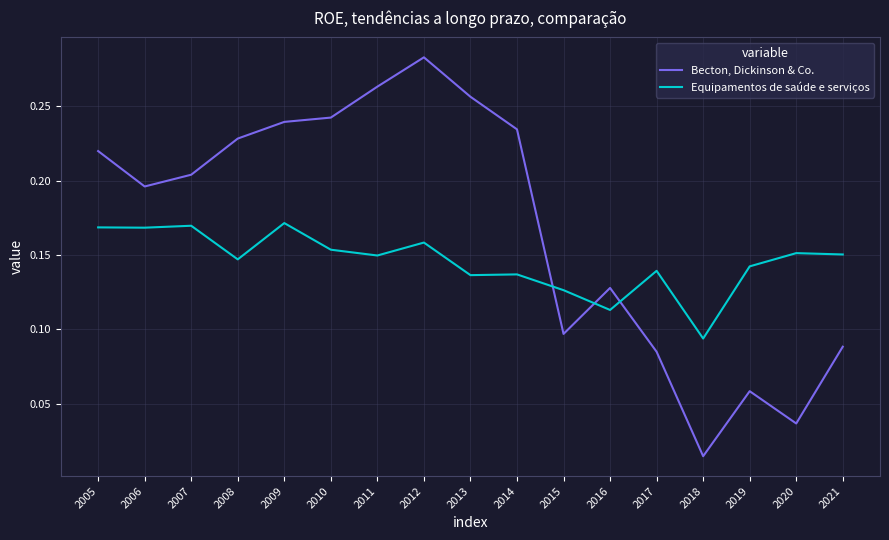

What is the total value across all series at 2006?

0.4